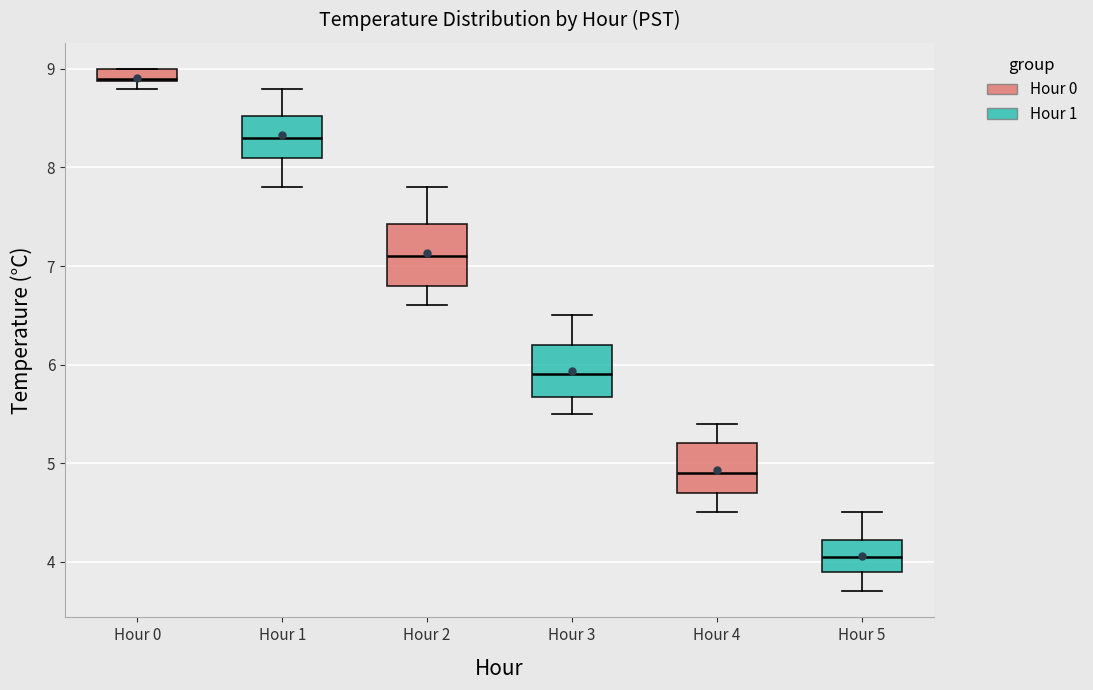

Which box has the lowest median line?

Hour 5